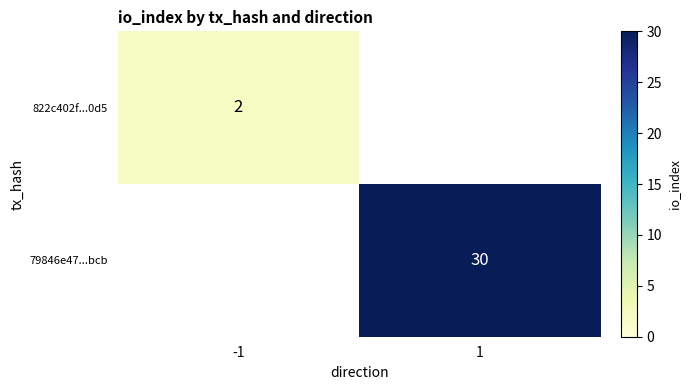

Is the value of 79846e47...bcb at 1 greater than the value of 822c402f...0d5 at -1?

Yes